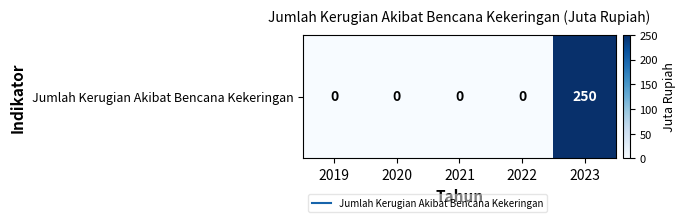

Reading right to left, extract all data points from this chart.

2023=250	2022=0	2021=0	2020=0	2019=0